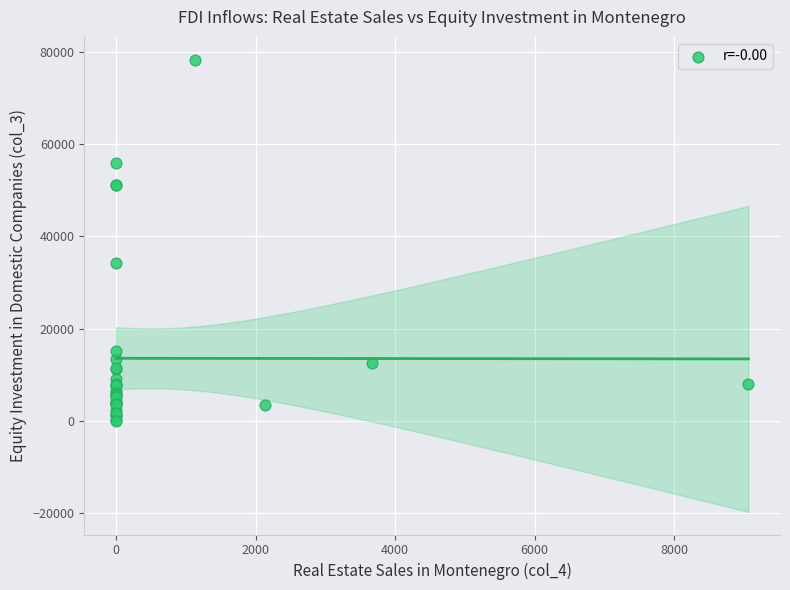

What Y value in the scatter plot is closest to 39154?

34307.1